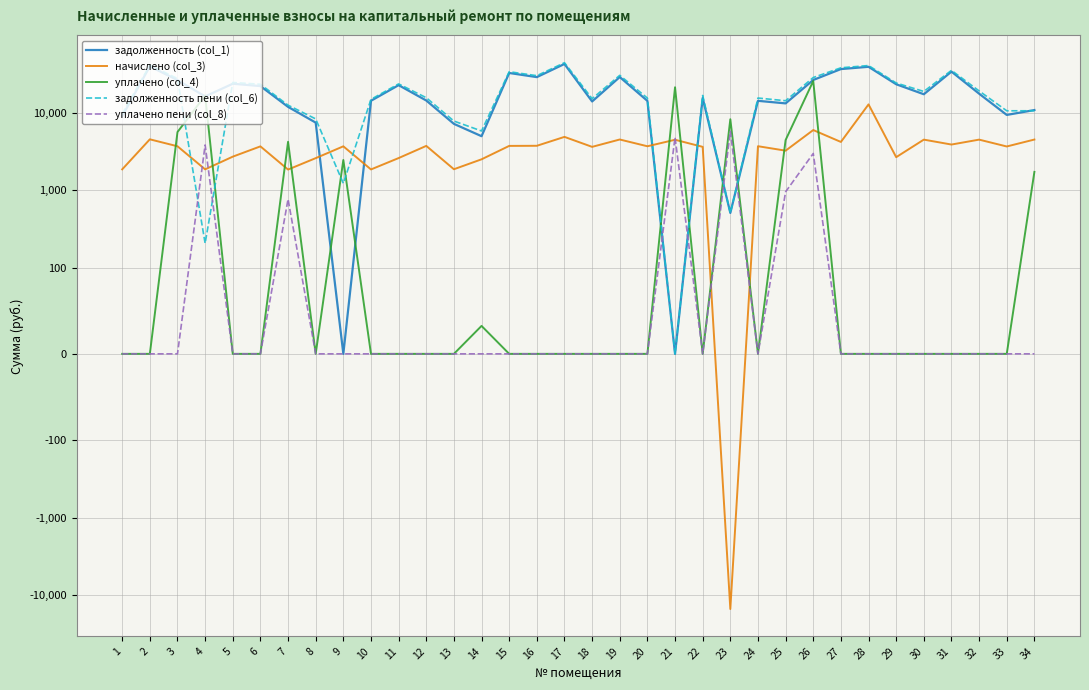

At 14, list the series in order from largest to smallest.

задолженность пени (col_6), задолженность (col_1), начислено (col_3), уплачено (col_4), уплачено пени (col_8)